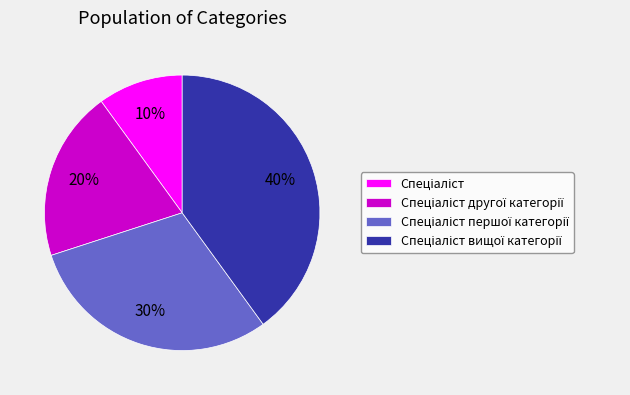

Does any single category account for the majority?

No